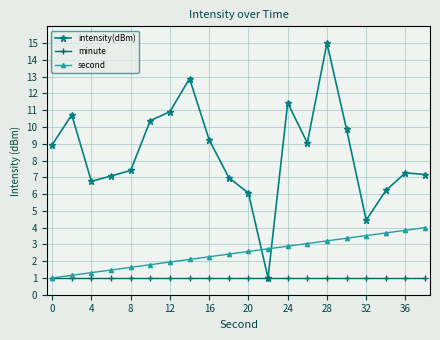

Which series has the largest total across all categories?

intensity(dBm)